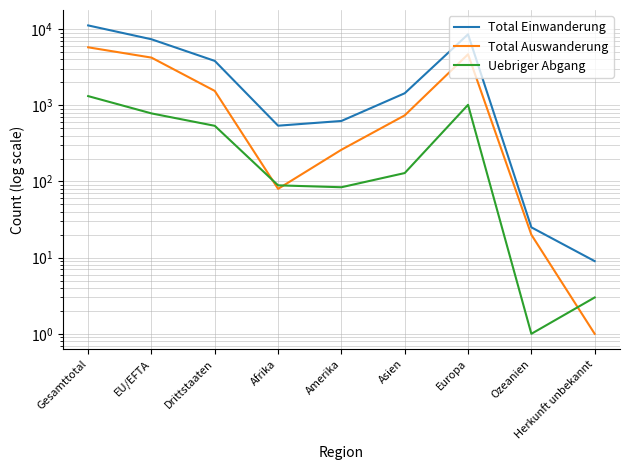

At how many categories does at least one series exceed 5056?

3